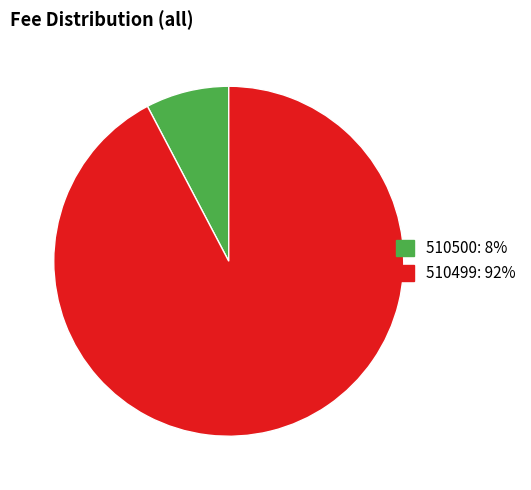

Combined, do 510500 and 510499 account for over 50%?

Yes